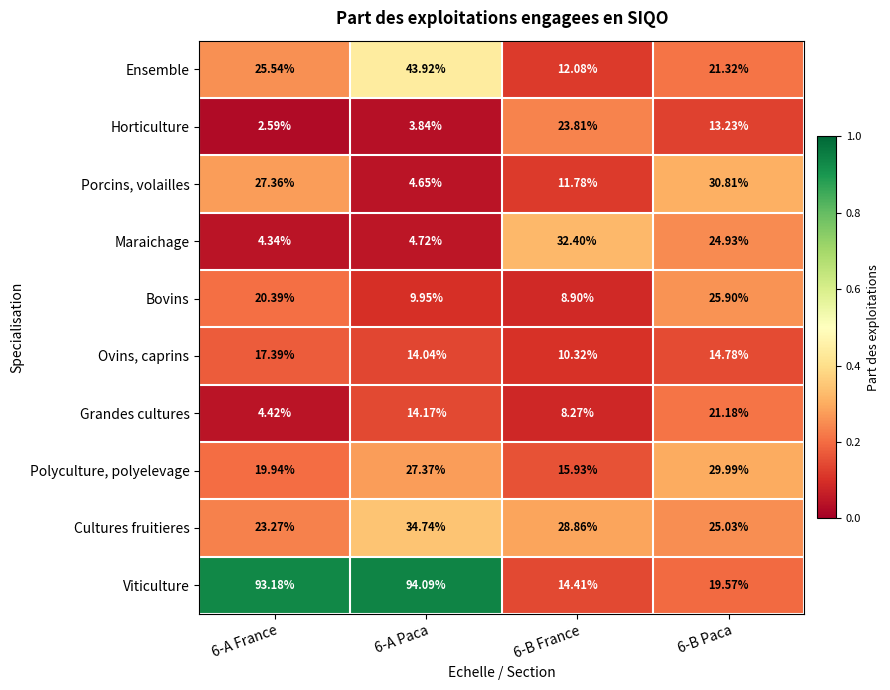

Which series has the largest total across all categories?

Viticulture